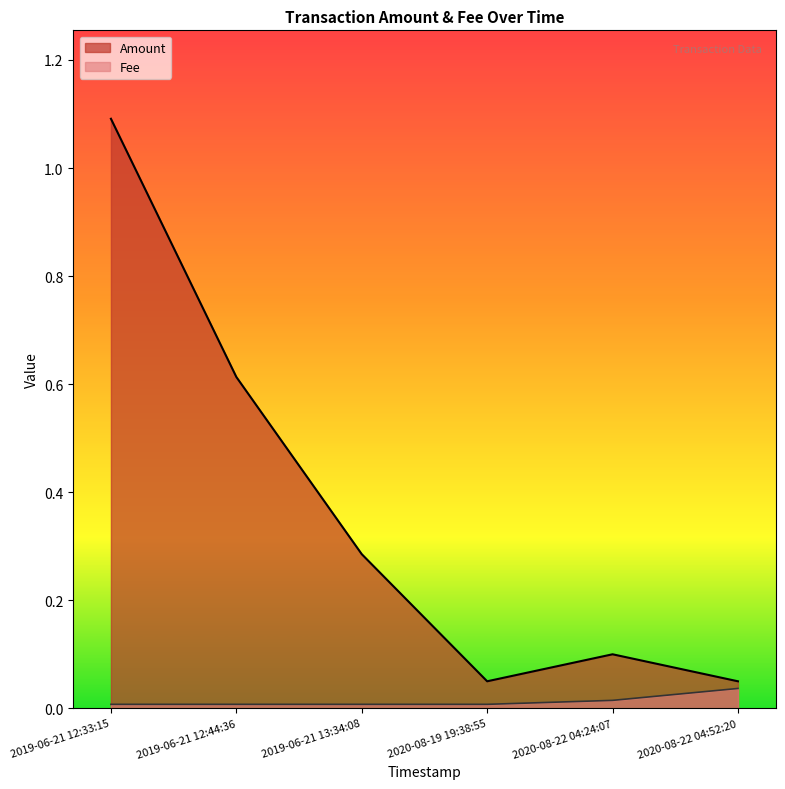

Where is the first local maximum for Amount?

2020-08-22 04:24:07